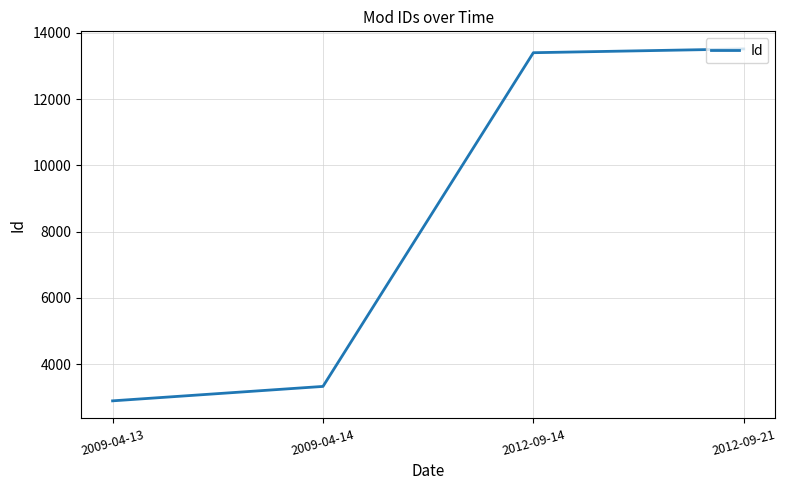

Read the value at 2009-04-14.

3334